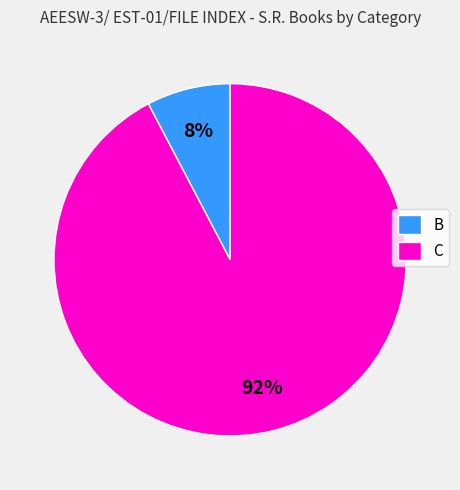

To the nearest percent, what portion does B represent?

8%